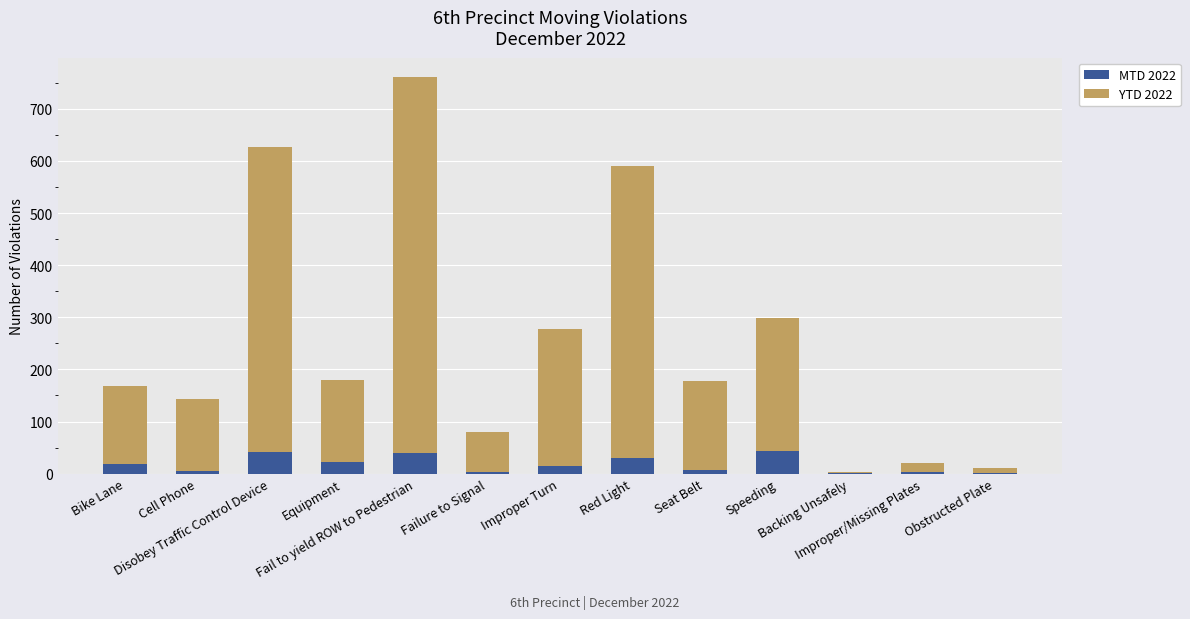

What are all the series names shown in the legend?

MTD 2022, YTD 2022